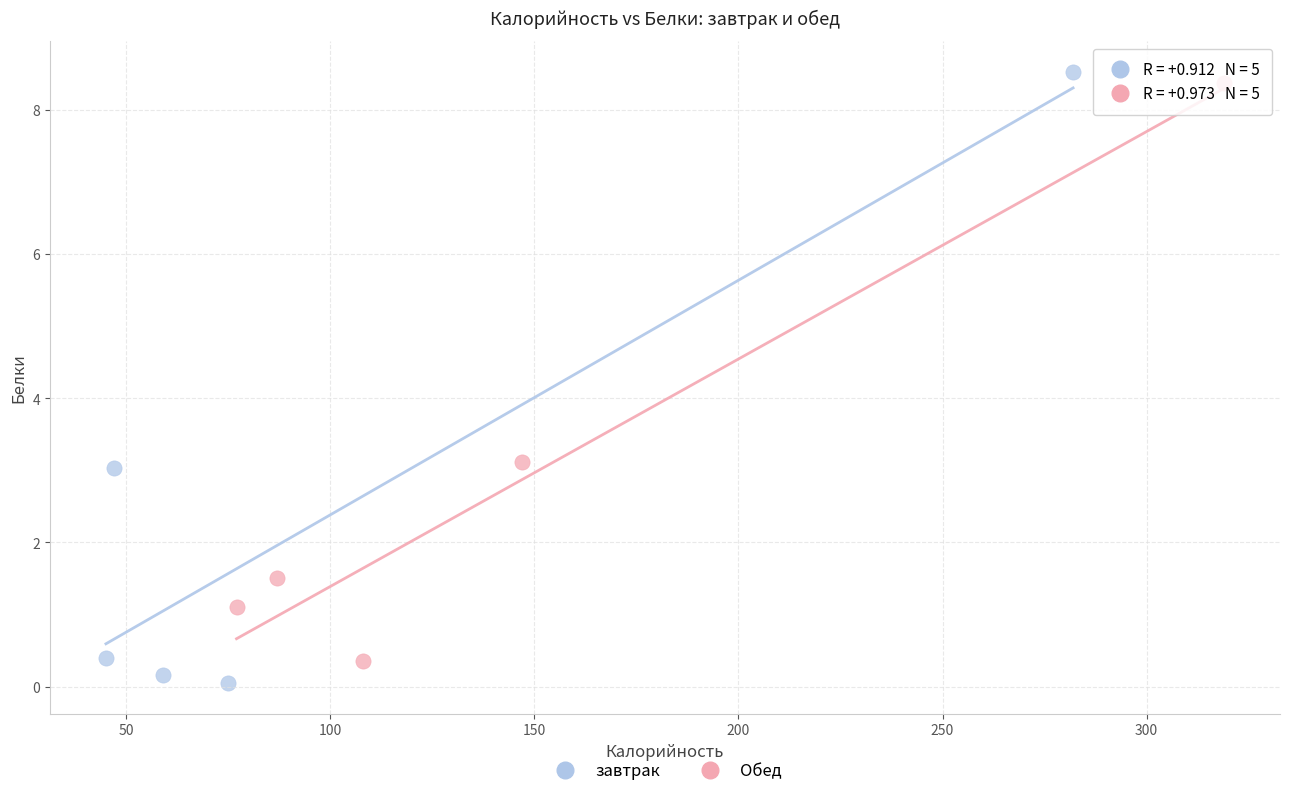

What are all the series names shown in the legend?

завтрак, Обед